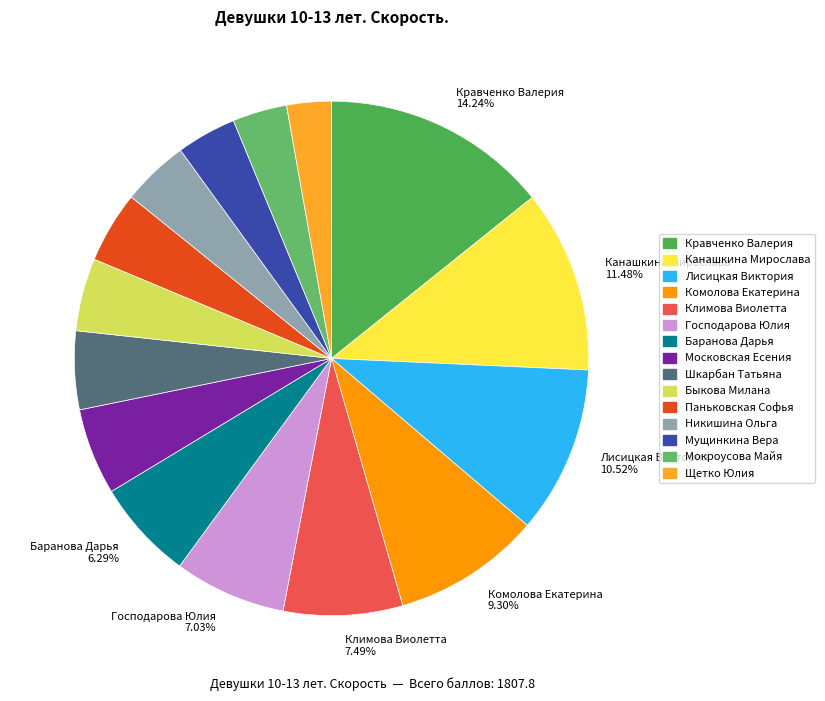

Rank the categories by value from highest to lowest.

Кравченко Валерия, Канашкина Мирослава, Лисицкая Виктория, Комолова Екатерина, Климова Виолетта, Господарова Юлия, Баранова Дарья, Московская Есения, Шкарбан Татьяна, Быкова Милана, Паньковская Софья, Никишина Ольга, Мущинкина Вера, Мокроусова Майя, Щетко Юлия